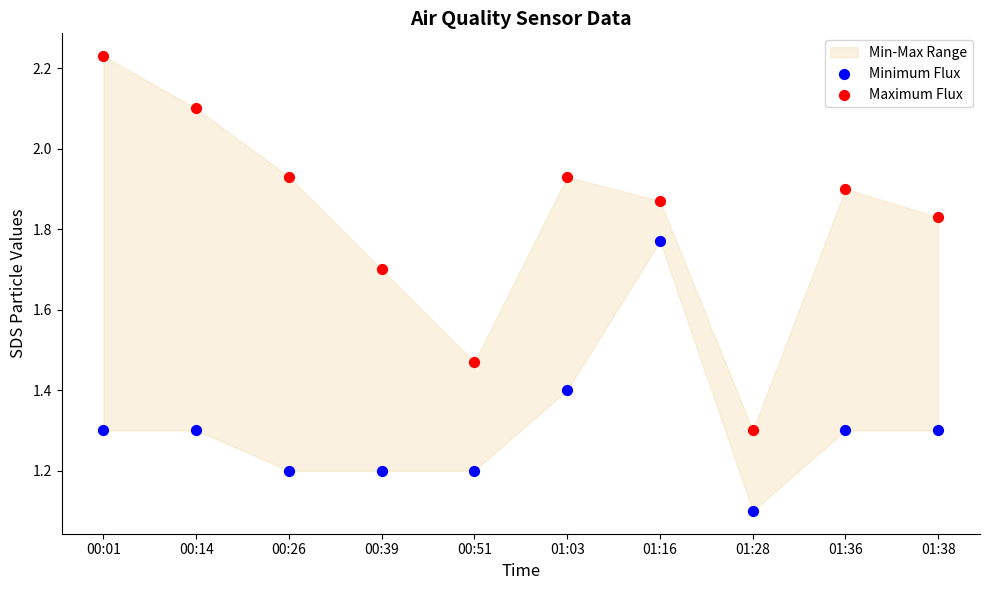

Which series reaches the maximum Y coordinate?

Maximum Flux